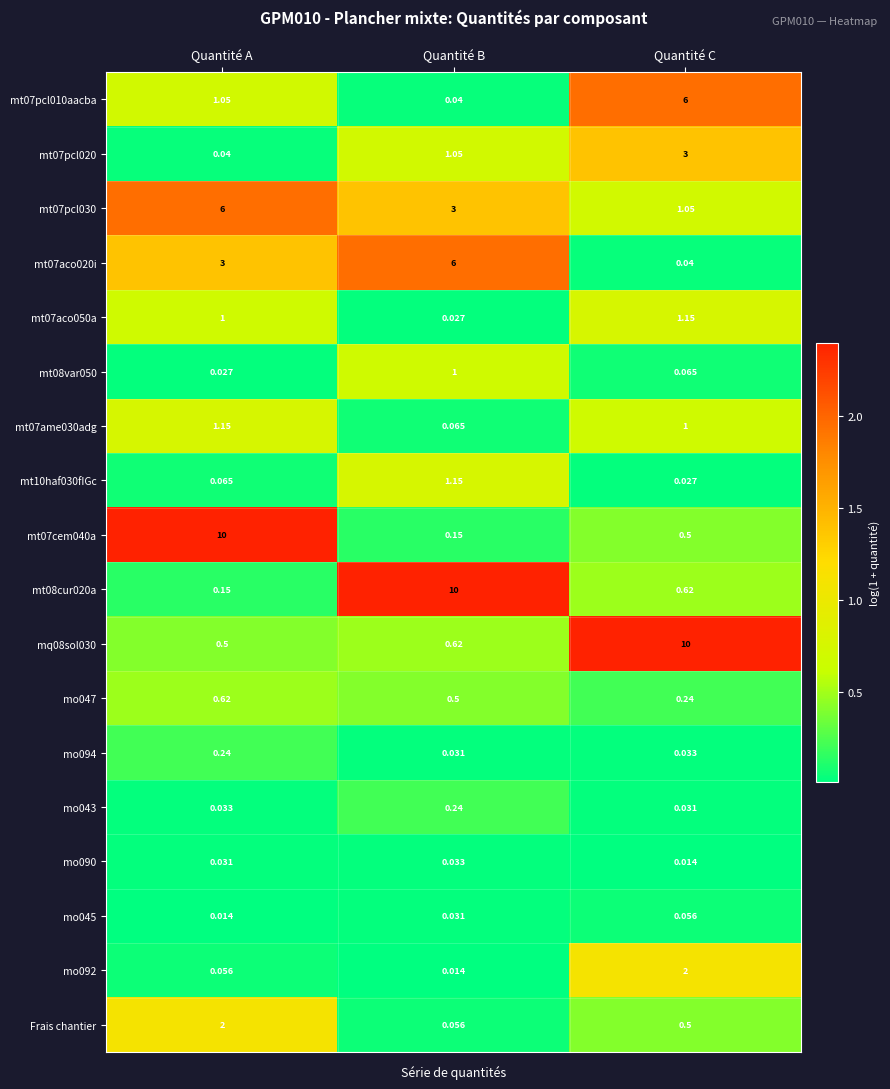

At which category is the sum across all series the highest?

Quantité C